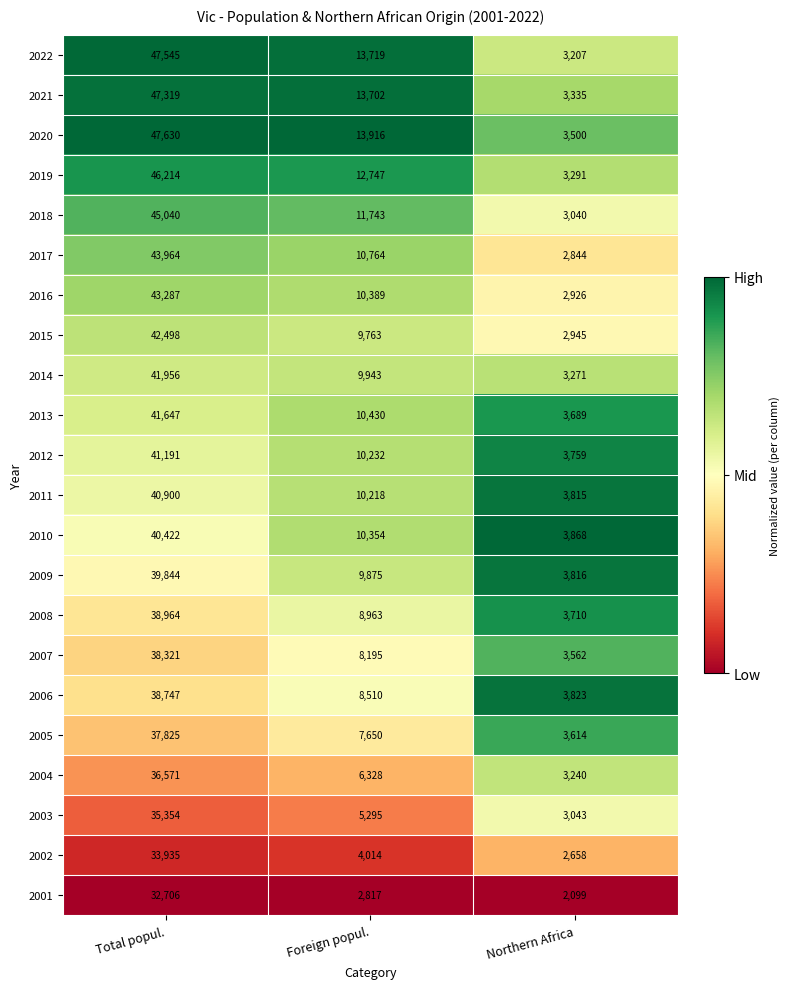

List the series in order of their peak value, highest first.

2020, 2022, 2021, 2019, 2018, 2017, 2016, 2015, 2014, 2013, 2012, 2011, 2010, 2009, 2008, 2006, 2007, 2005, 2004, 2003, 2002, 2001